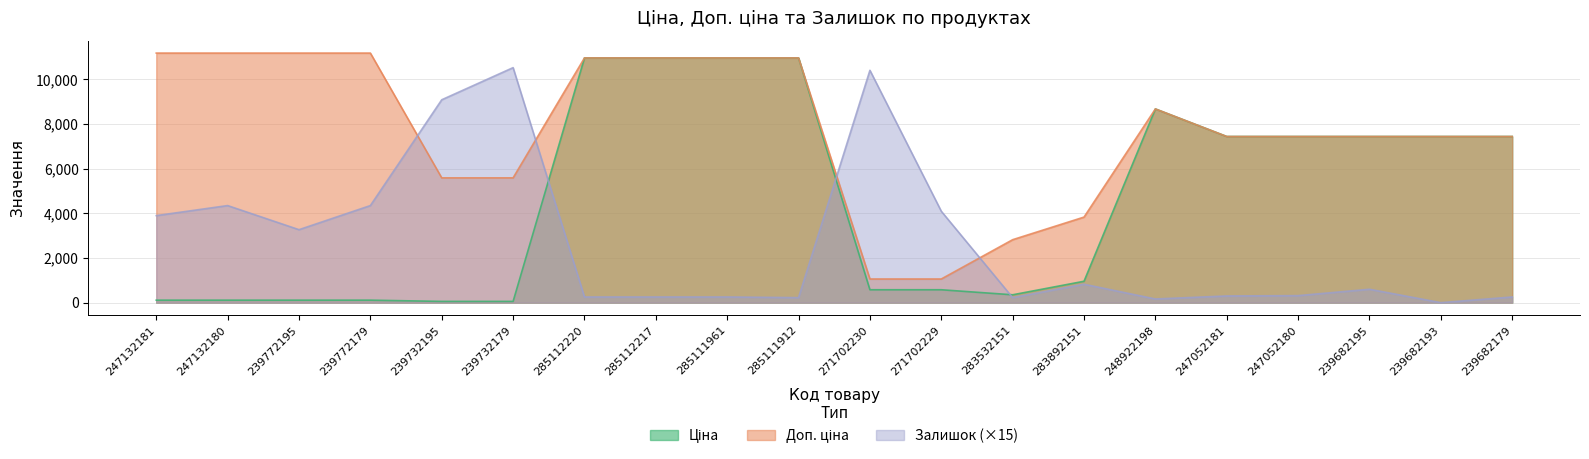

Rank the series by their maximum value, from highest to lowest.

Доп. ціна, Ціна, Залишок